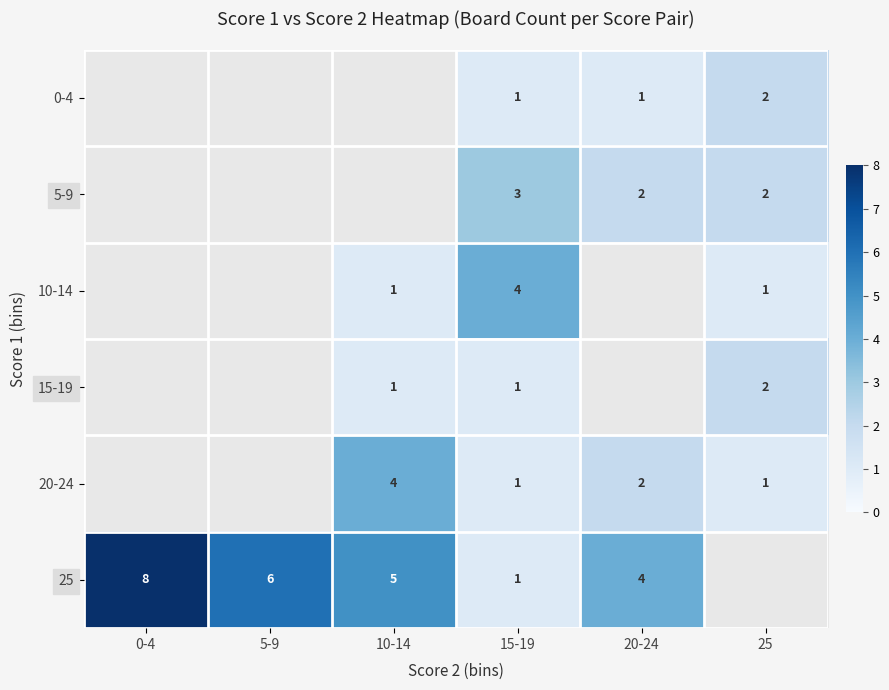

What is the sum of the 20-24 values at 10-14 and 25?

5